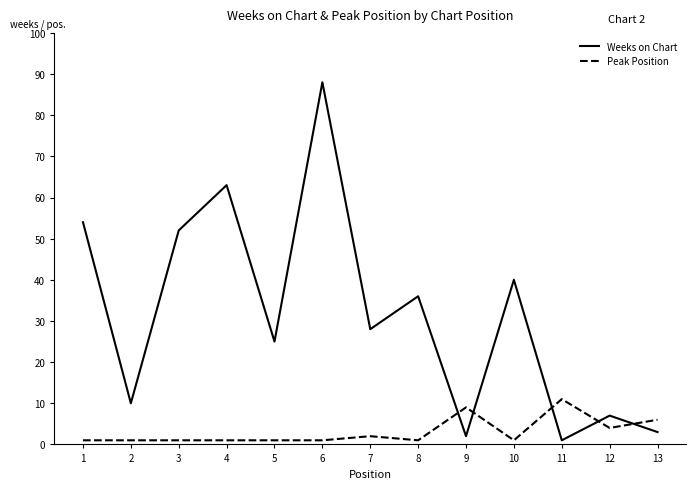

Rank the series by their maximum value, from highest to lowest.

Weeks on Chart, Peak Position